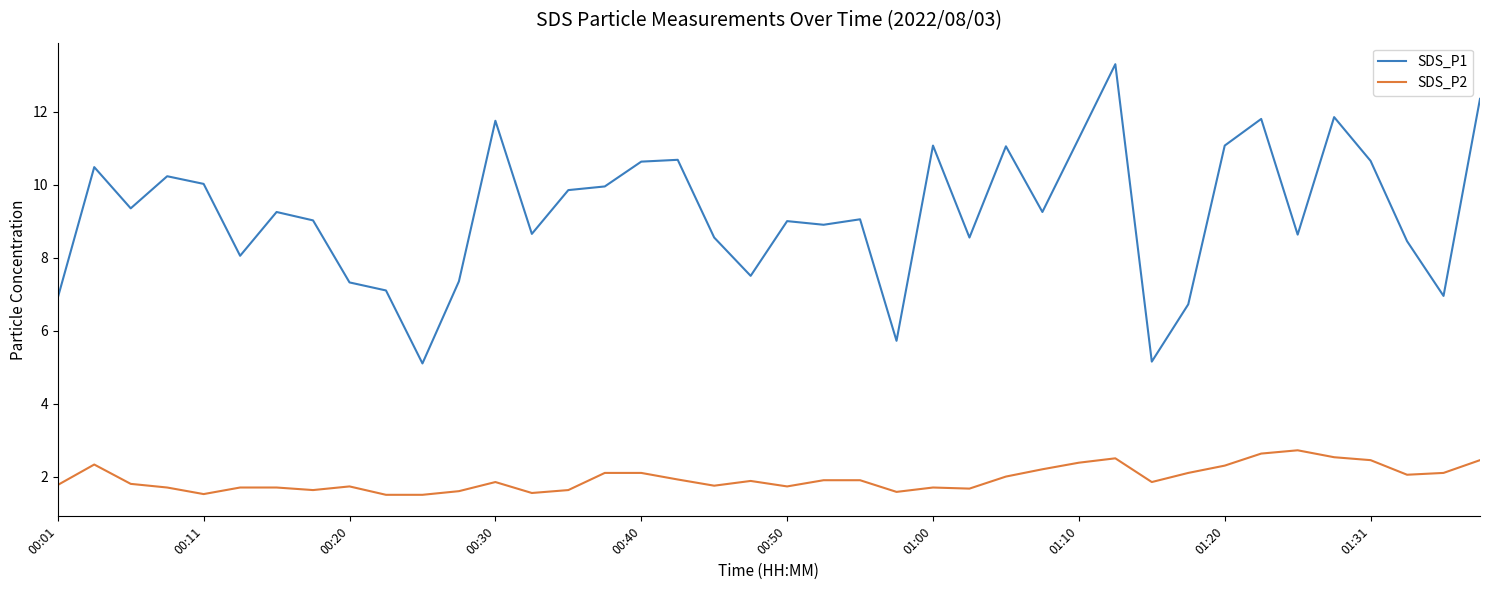

What is the lowest value of the SDS_P2 series?

1.5